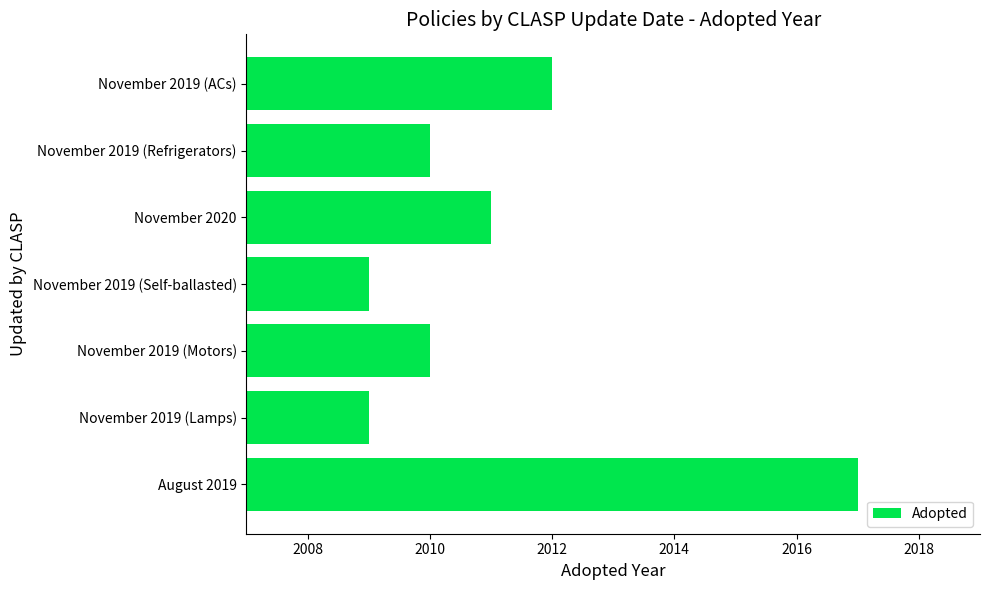

Between November 2020 and August 2019, which is larger?

August 2019